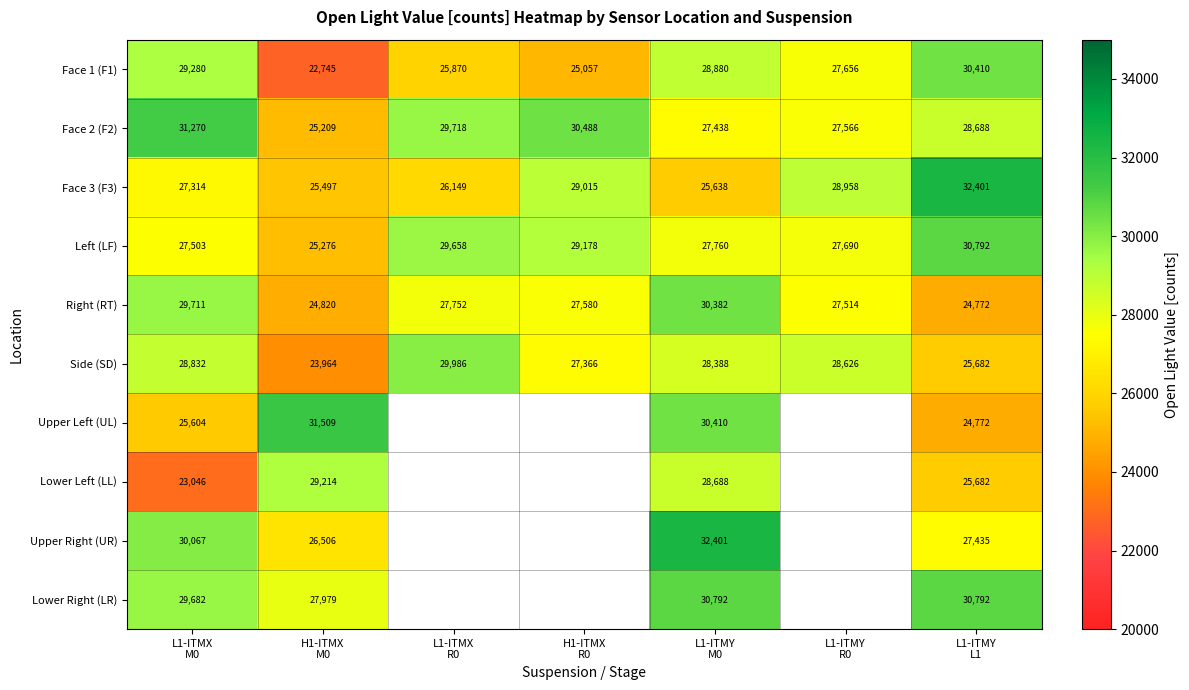

At how many categories does at least one series exceed 31884?

2